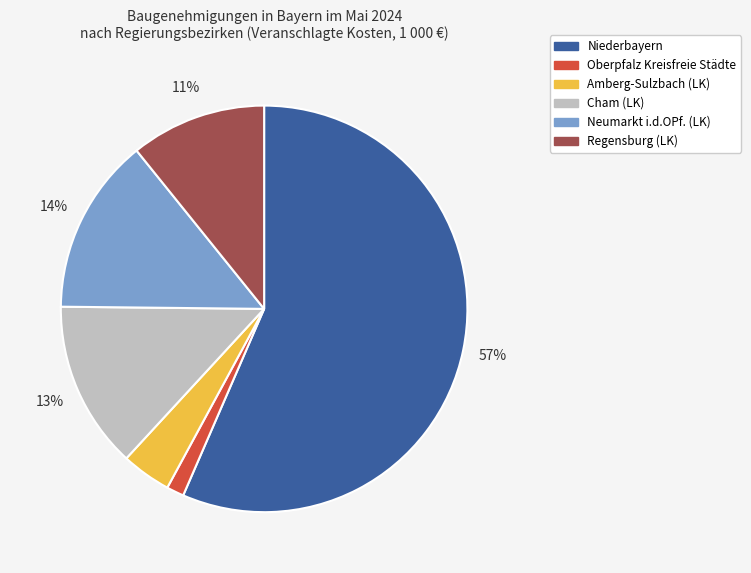

Does any single category account for the majority?

Yes